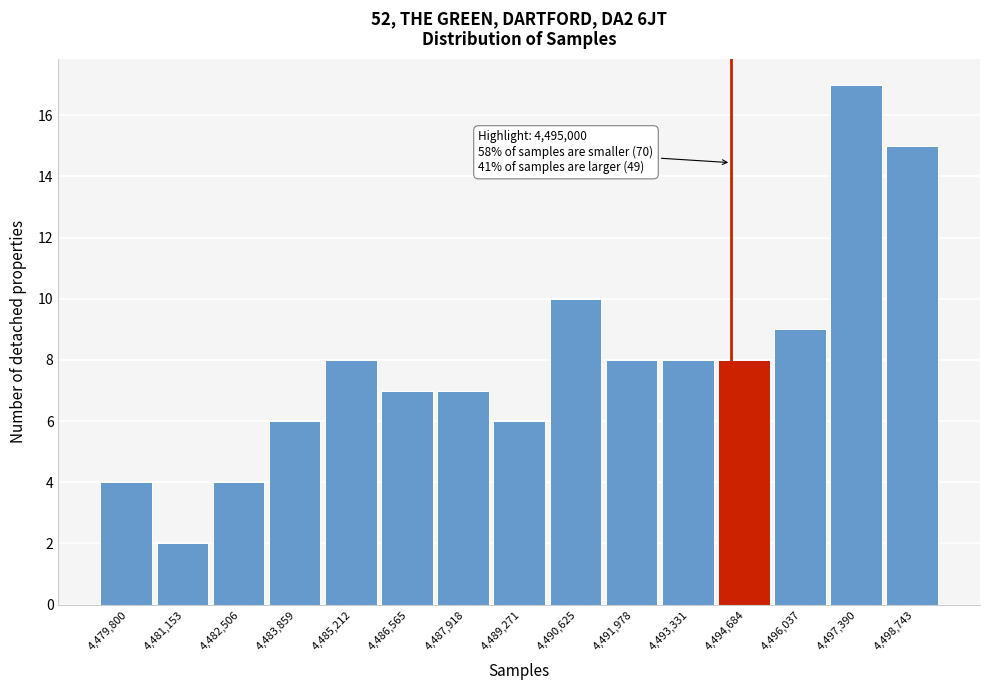

Reading left to right, extract all data points from this chart.

4	2	4	6	8	7	7	6	10	8	8	8	9	17	15